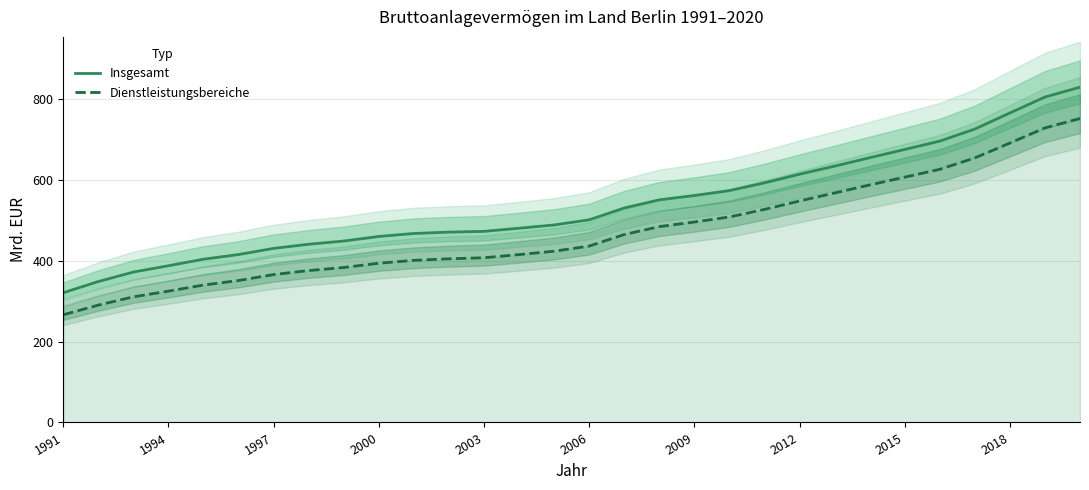

What is the maximum value for Insgesamt?

830.2